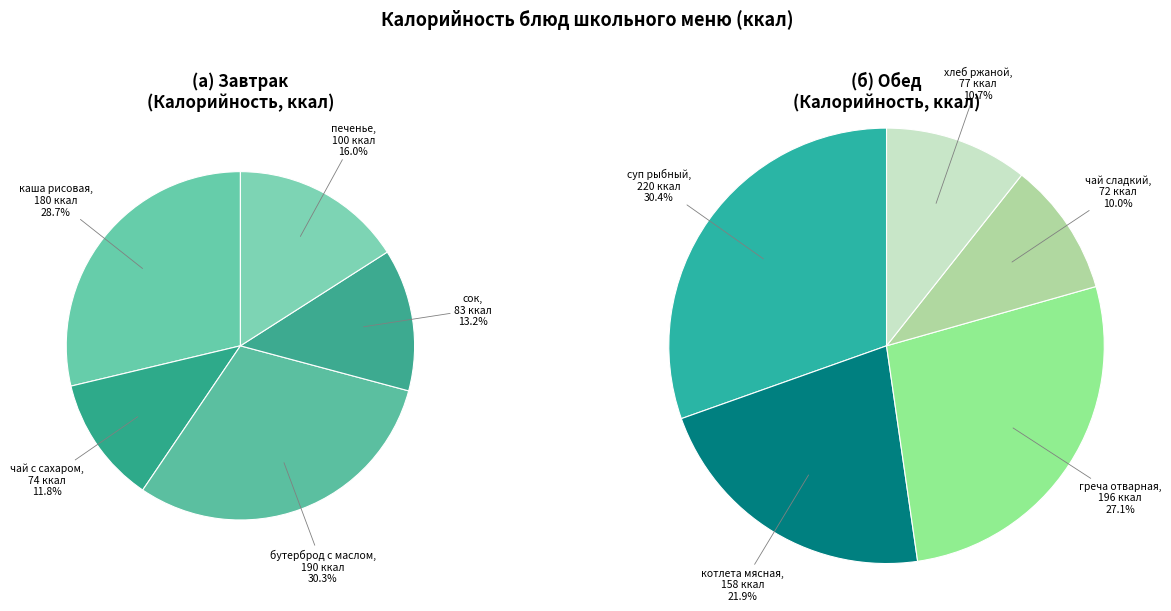

To the nearest percent, what is the difference between the 1 and 4 slice percentages?

11%